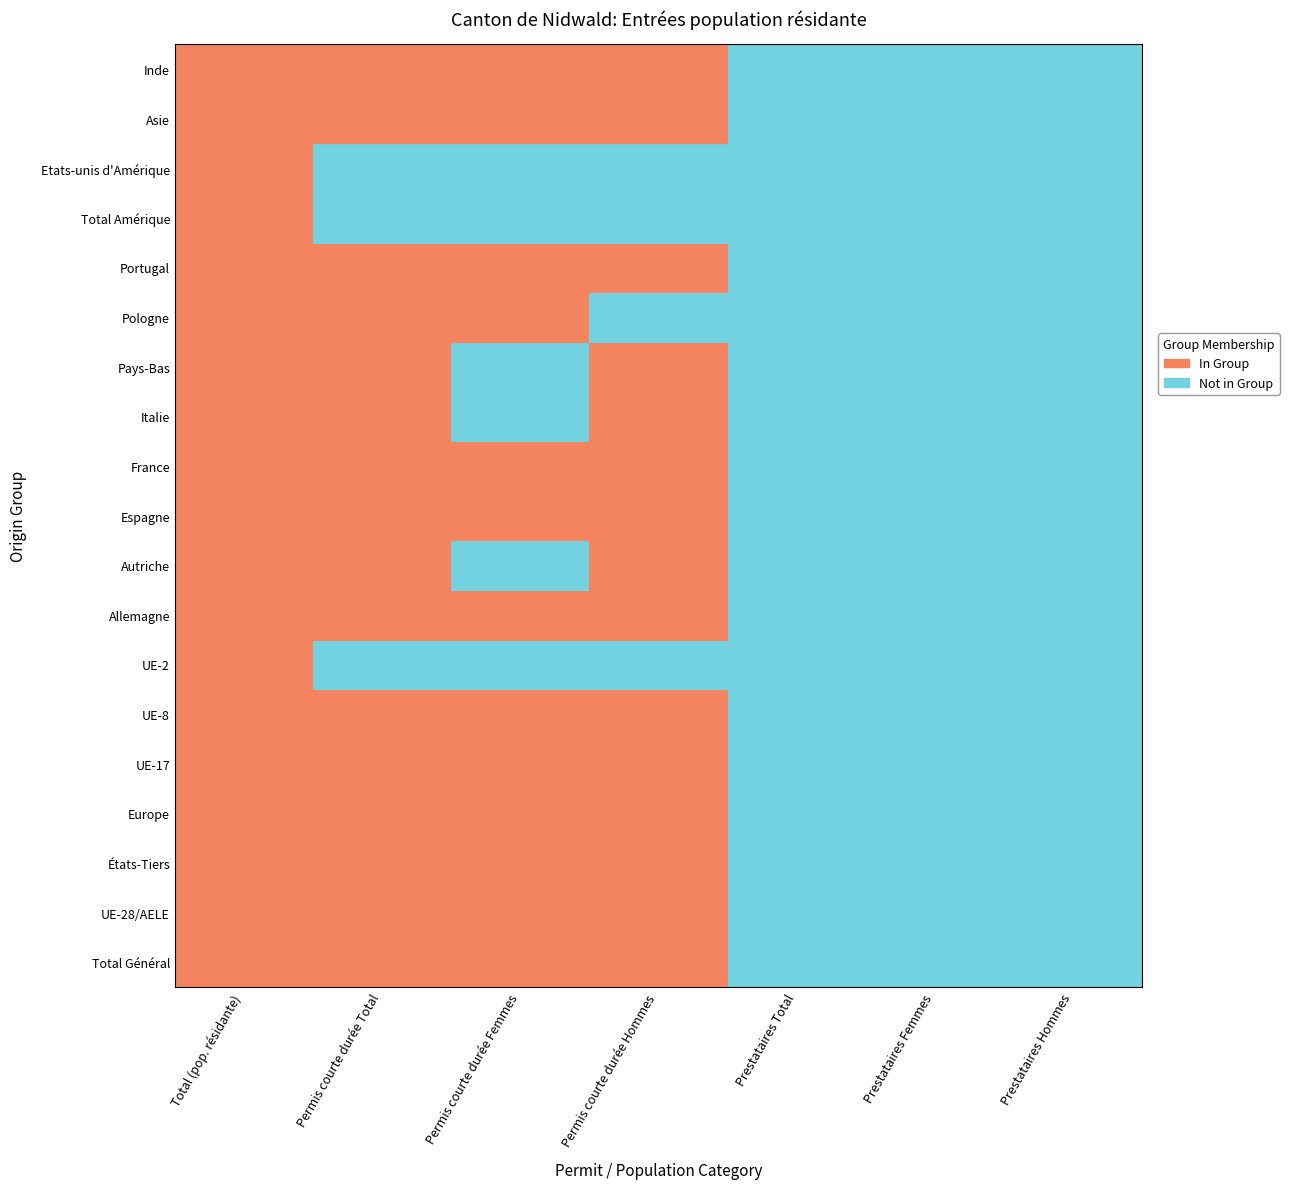

Which series changed the most between Total Général and Europe?

Total Général